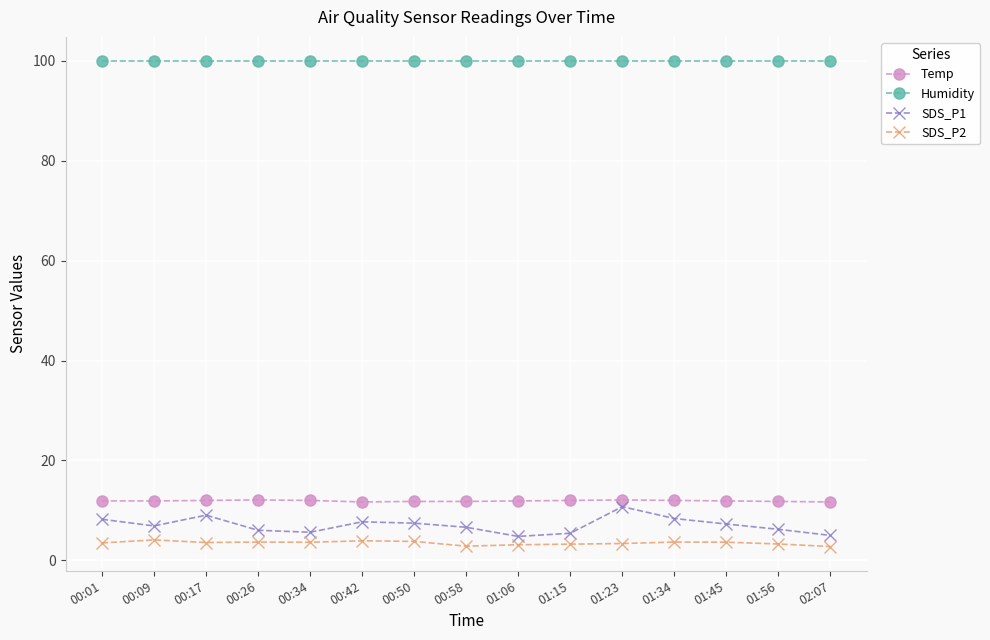

The value of Temp at 01:45 is 11.9. True or false?

True